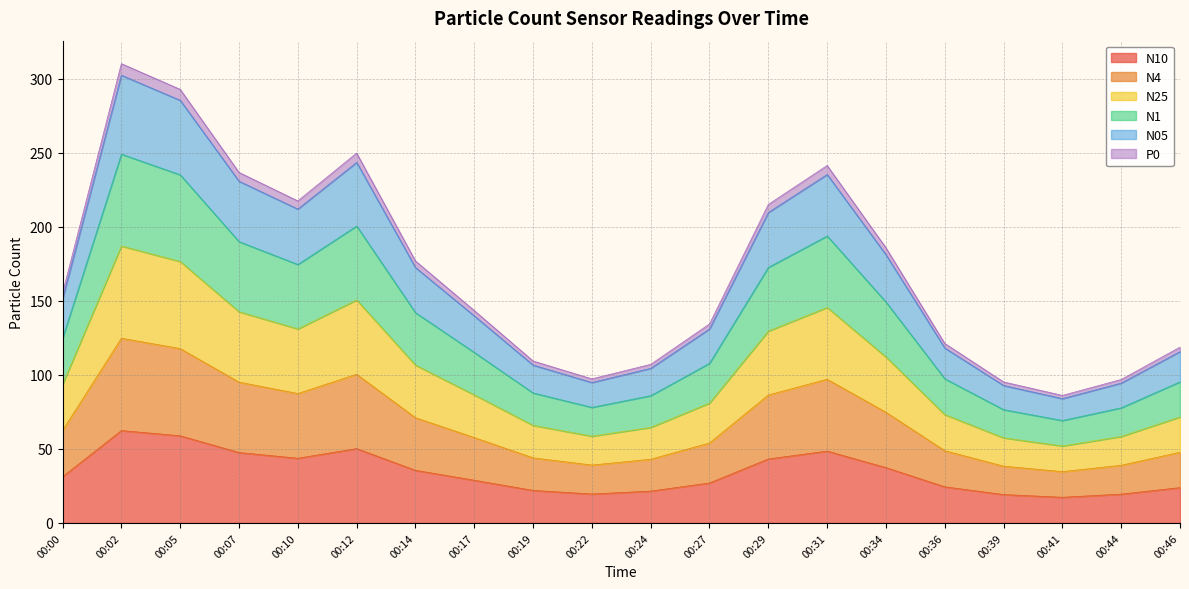

Which series has the widest spread of values?

N05